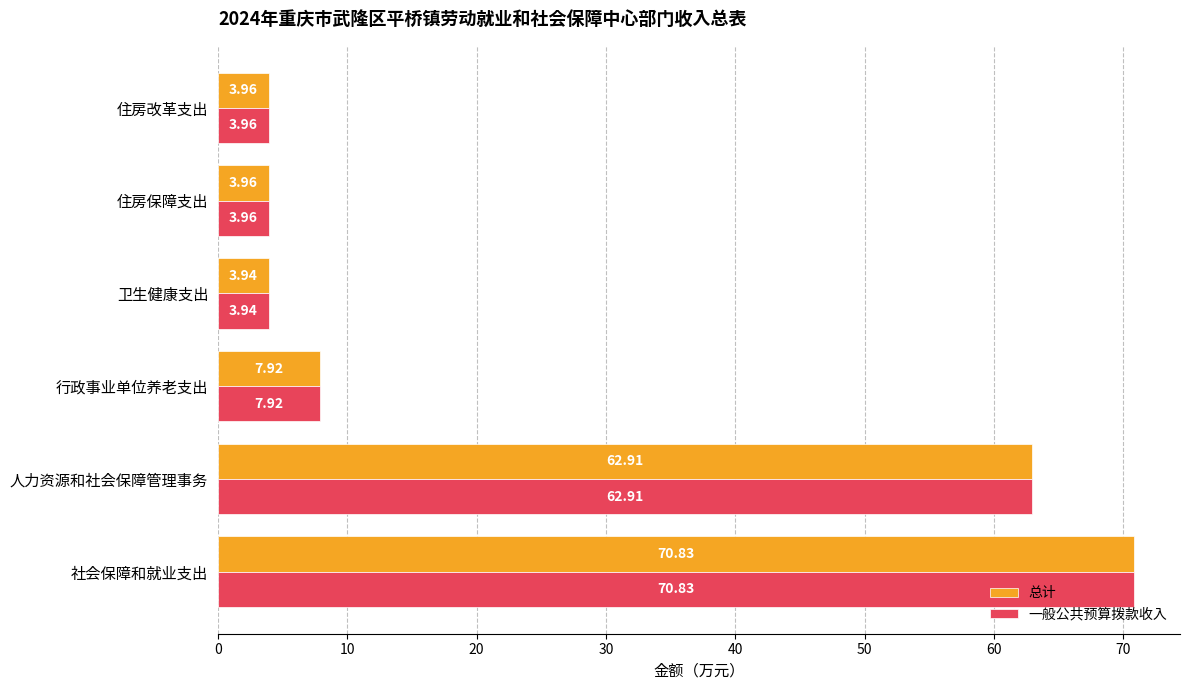

What is the difference between the second highest and minimum values in the 一般公共预算拨款收入 series?

59.0